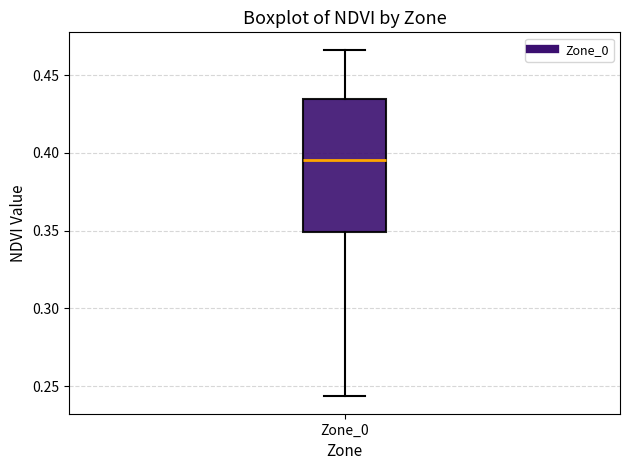

Read this box plot against the y-axis: the position of the median line, the range covered by the box, and the ends of both whiskers. The values are not printed on the chart, so give them approximately, as read against the axis.

median 0.395, box 0.350 to 0.435, whiskers 0.245 to 0.465